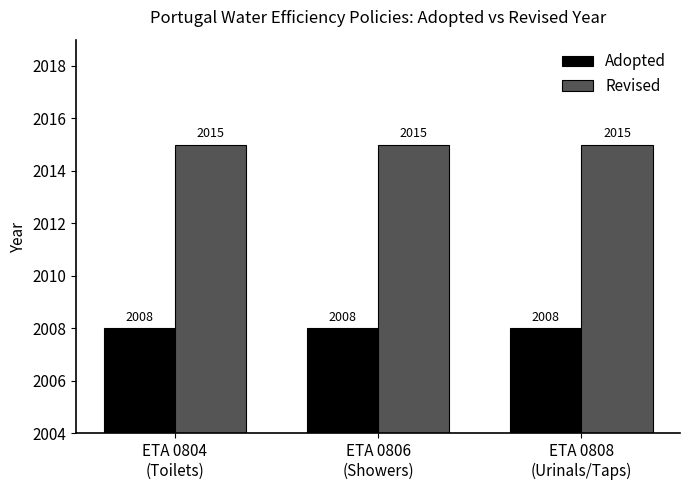

At how many categories does at least one series exceed 2010?

3